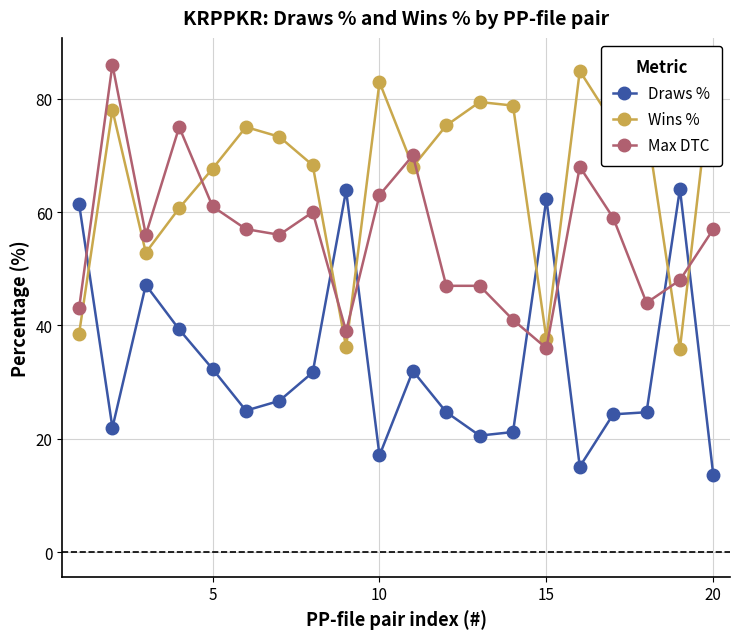

Is the value of Draws % at 20 greater than the value of Max DTC at 5?

No